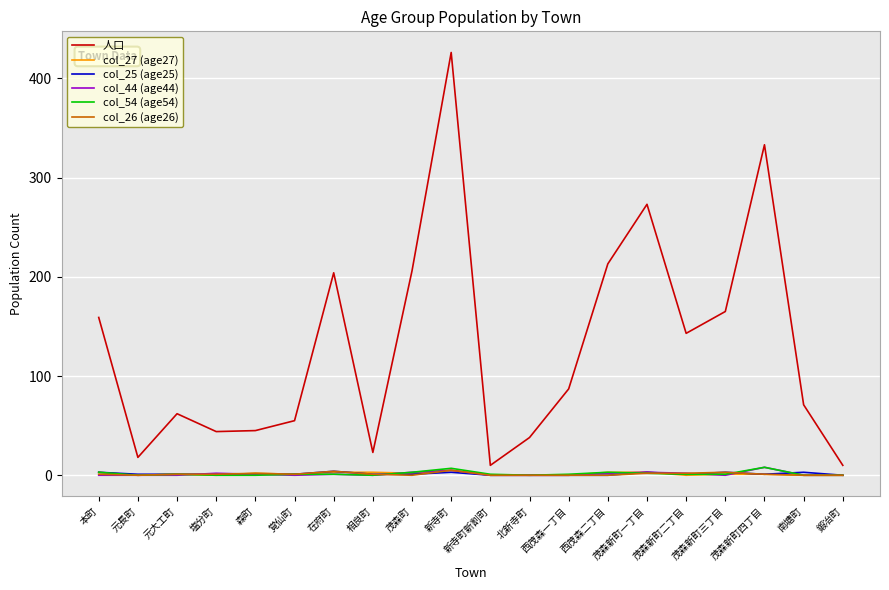

Which series has the largest total across all categories?

人口